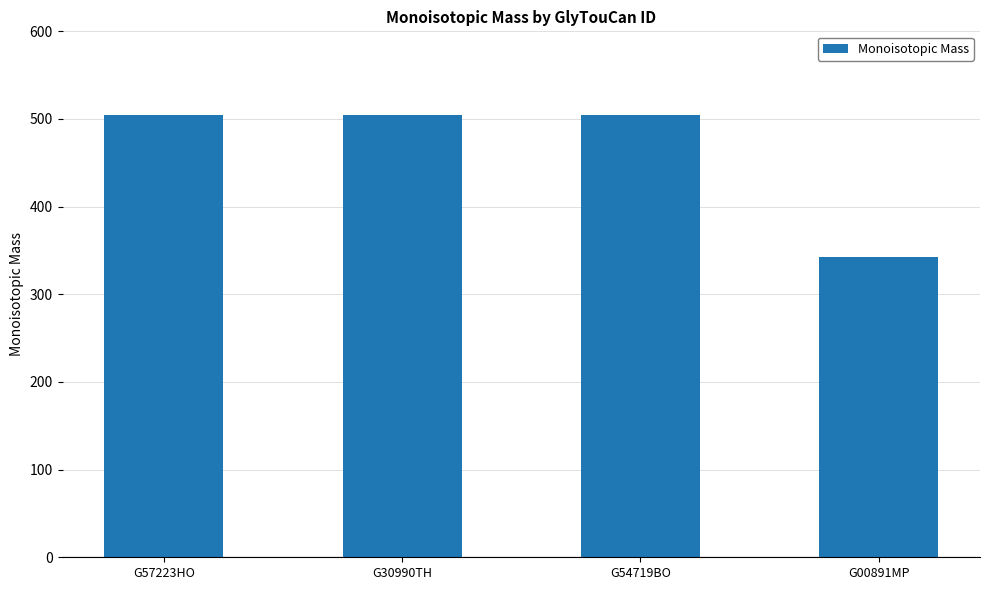

Which has a higher value, G00891MP or G30990TH?

G30990TH